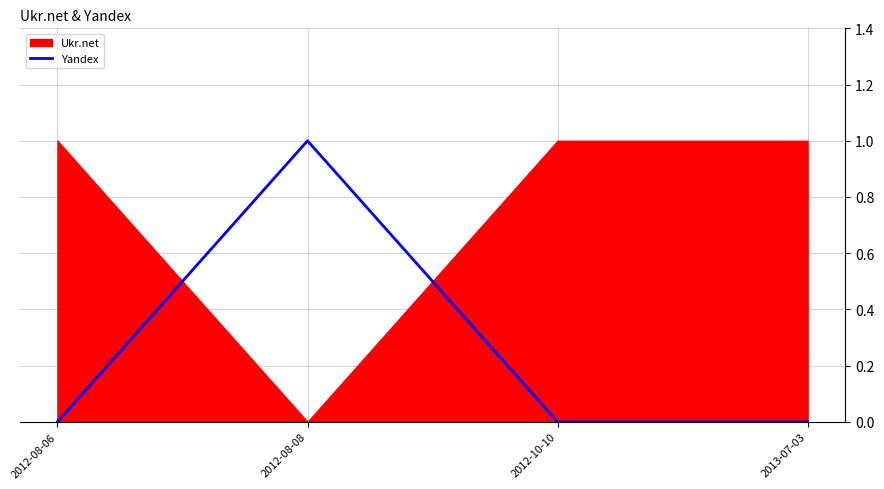

Where is the data nearest to the value 0?

2012-08-06